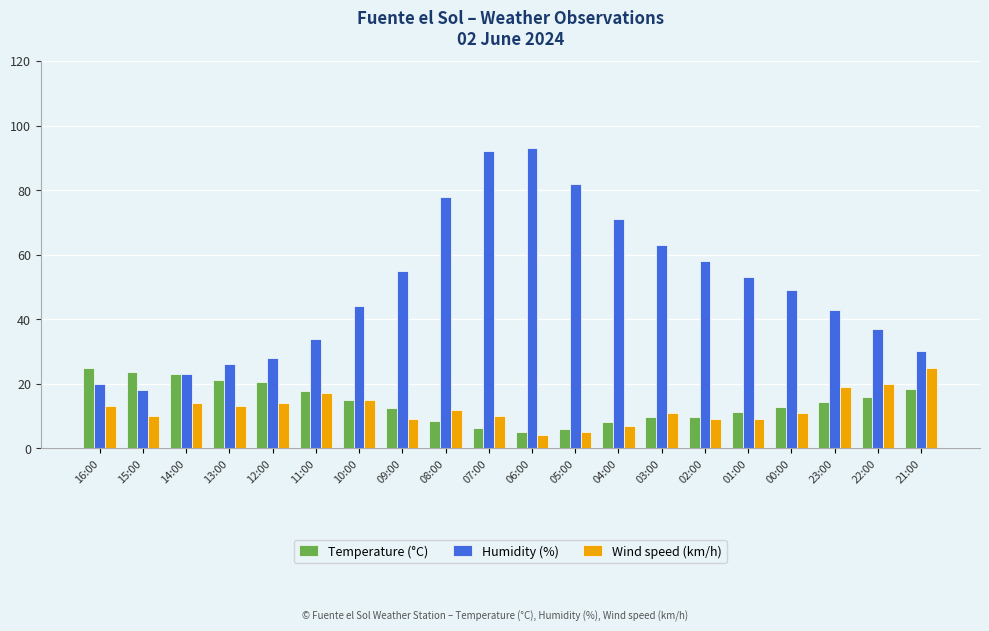

Does the chart contain any negative values?

No